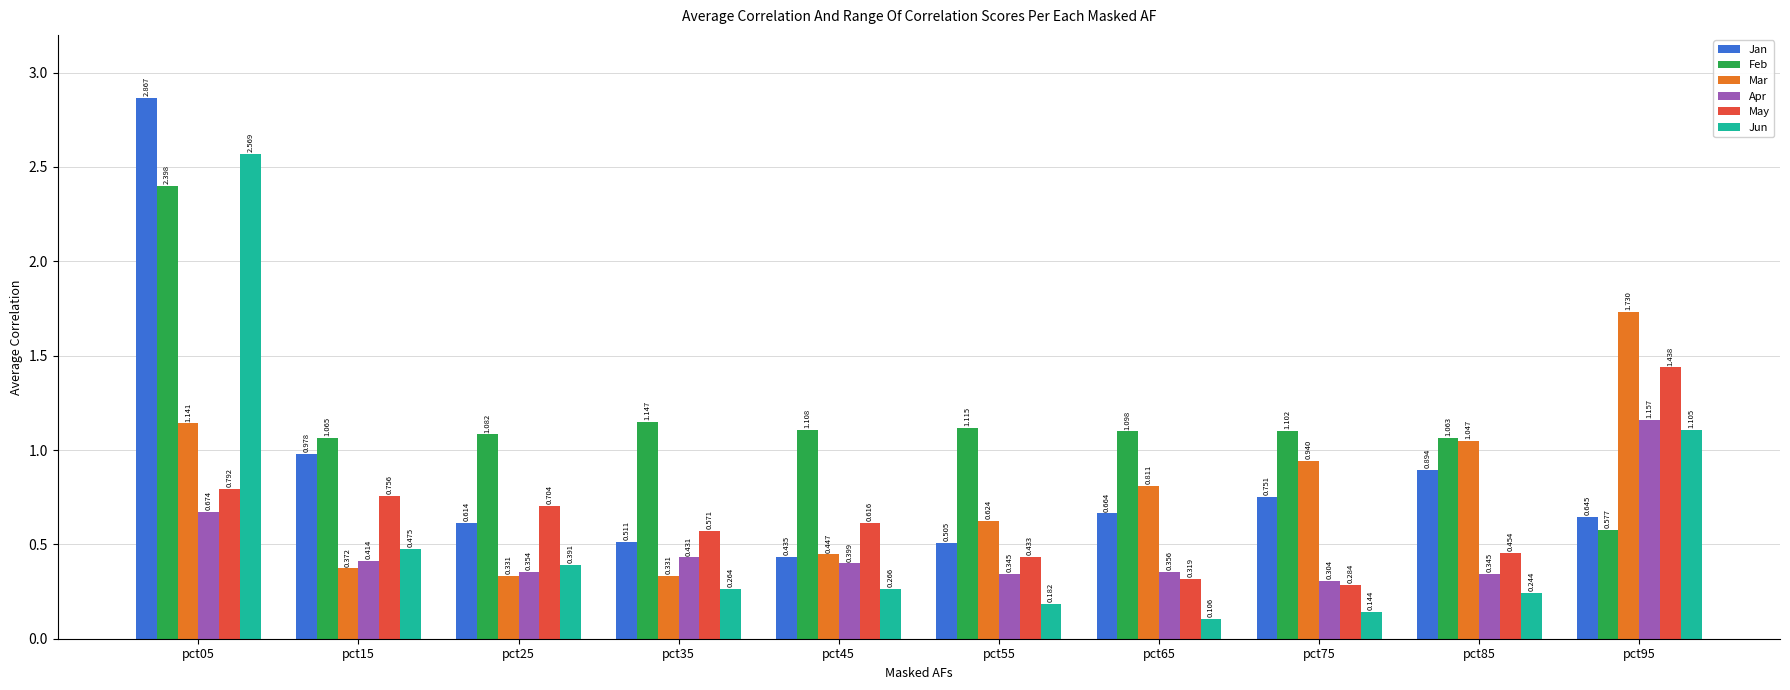

Is the value of Mar at pct15 greater than the value of Jan at pct55?

No